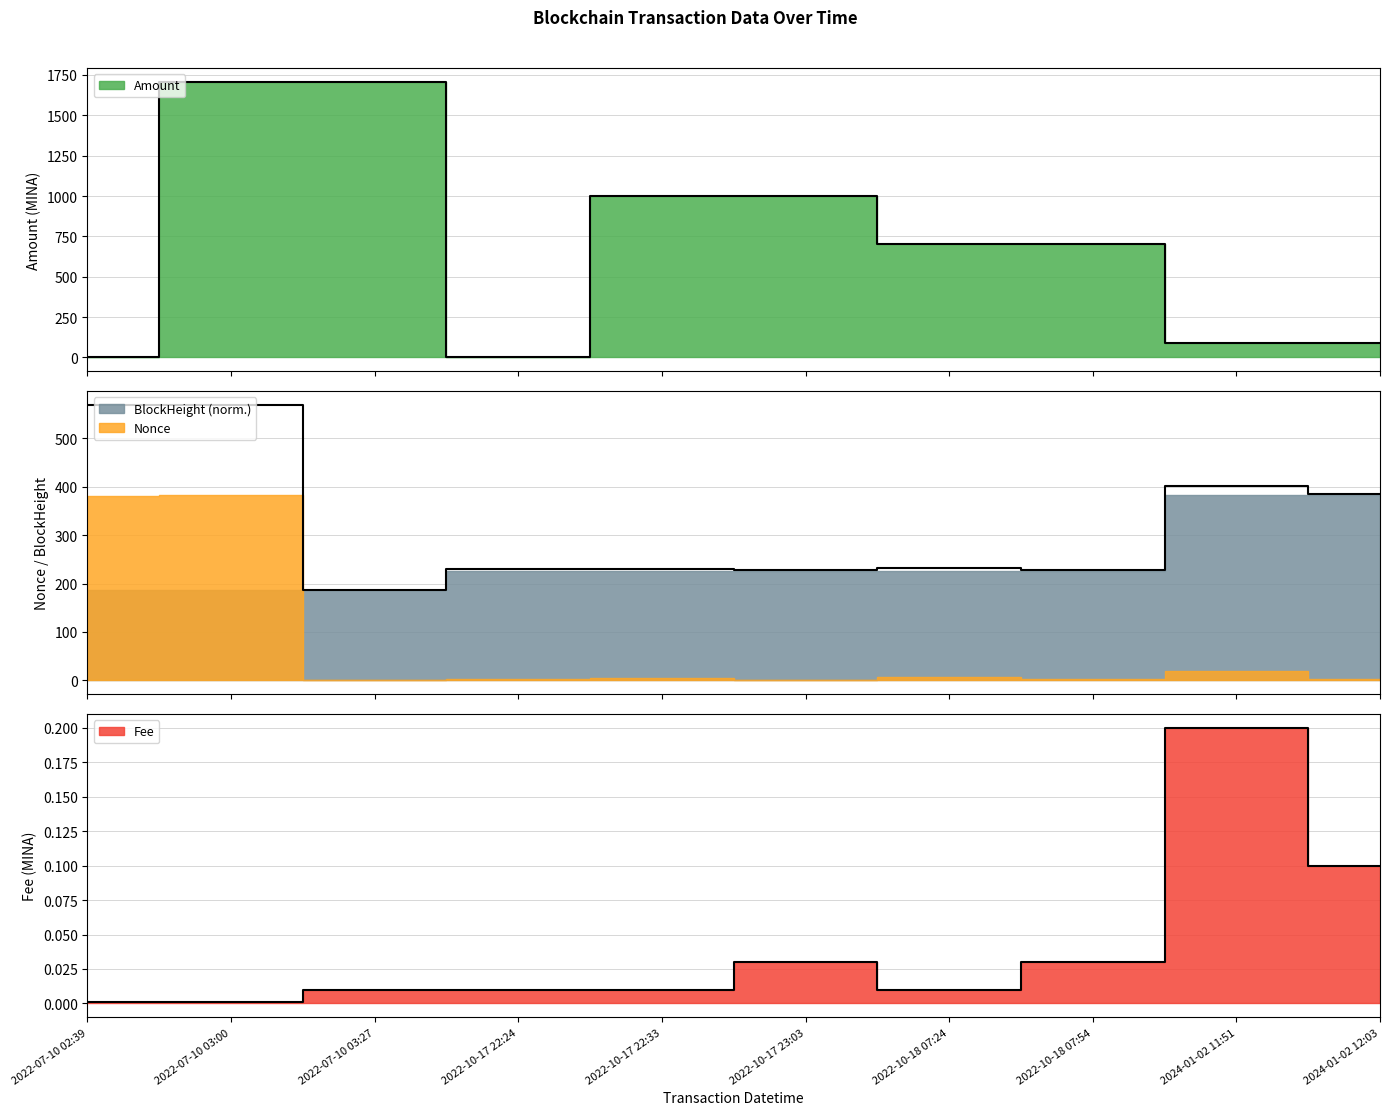

At how many categories does at least one series exceed 354?

6